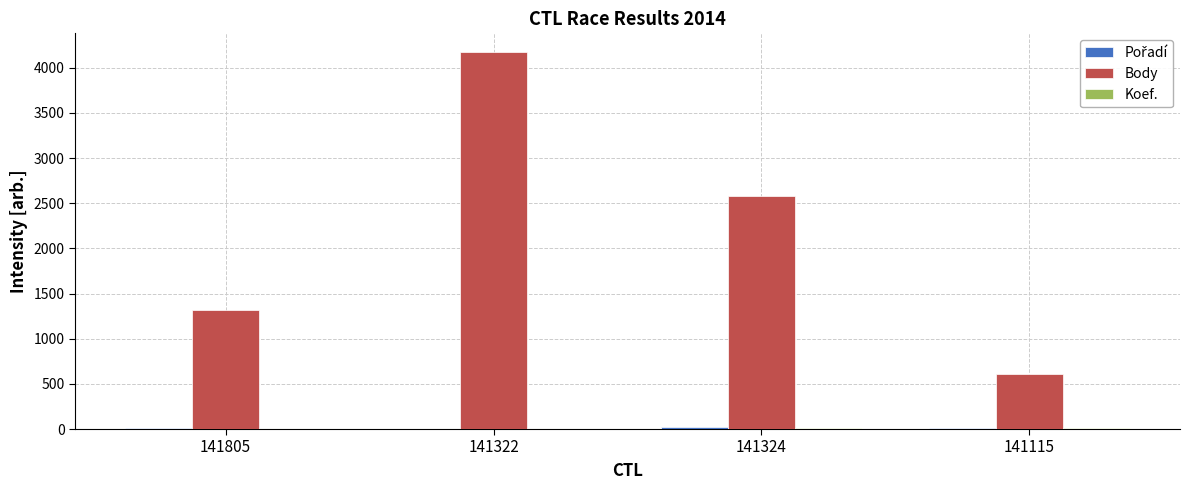

At which category is the sum across all series the highest?

141322